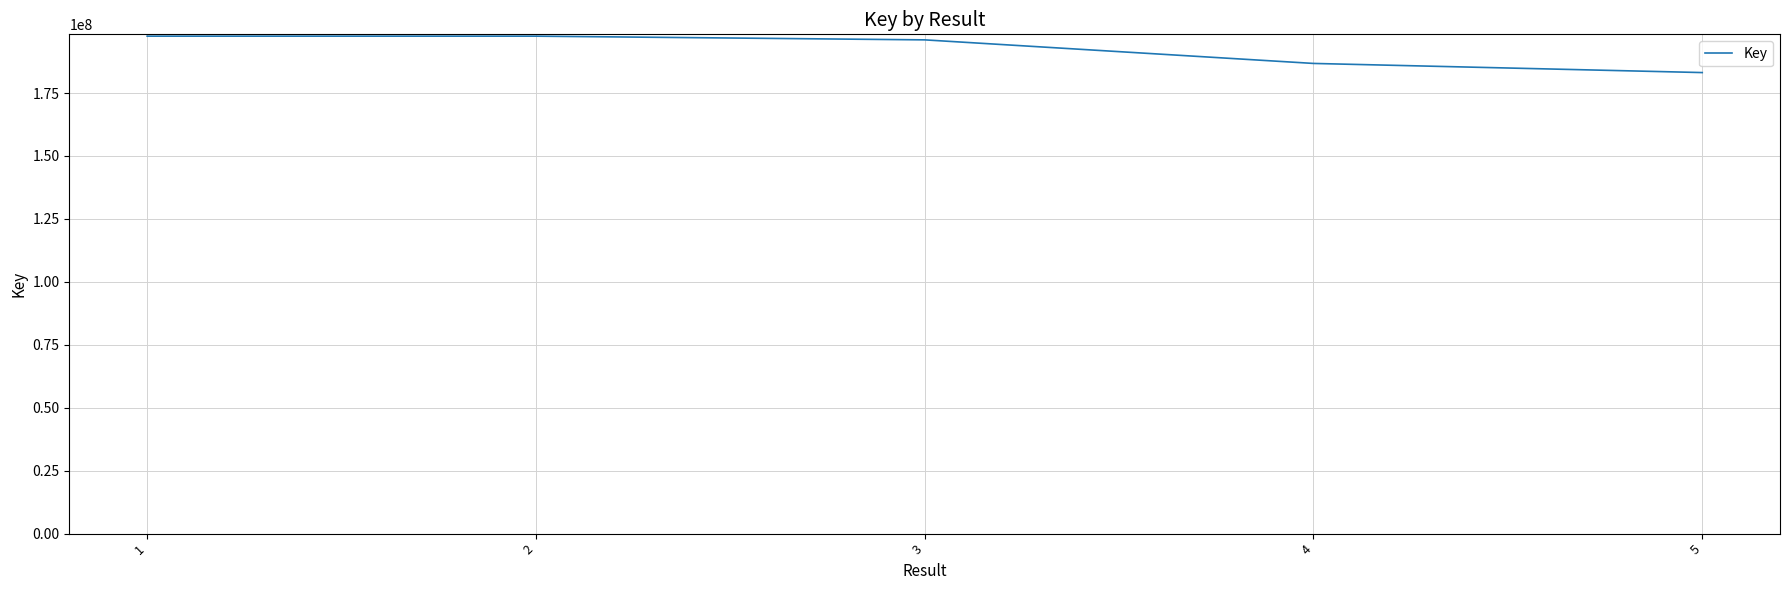

What is the smallest value displayed?

183118463